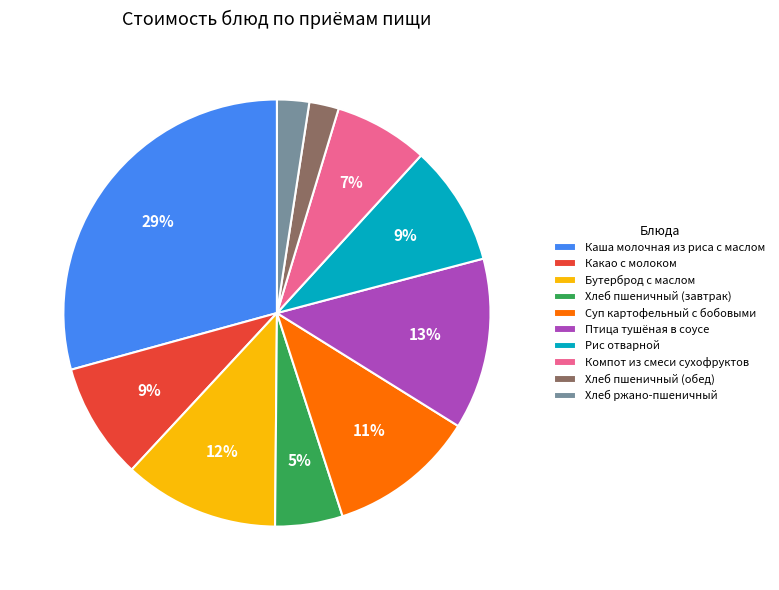

To the nearest percent, what portion does Бутерброд с маслом represent?

12%